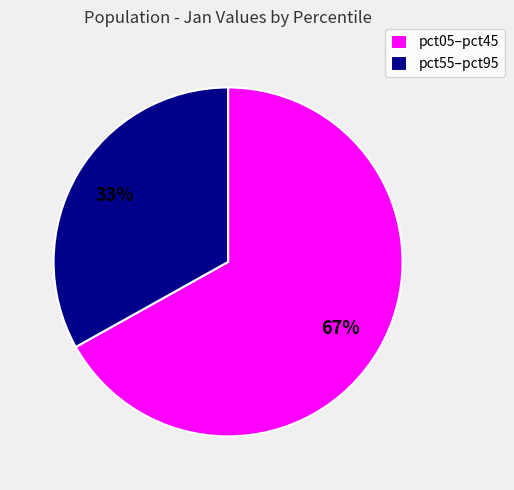

Between pct55–pct95 and pct05–pct45, which is larger?

pct05–pct45